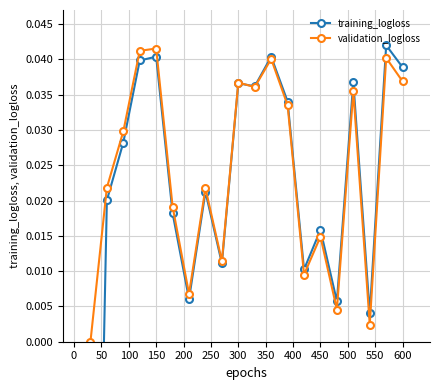

At how many categories does at least one series exceed 0?

19